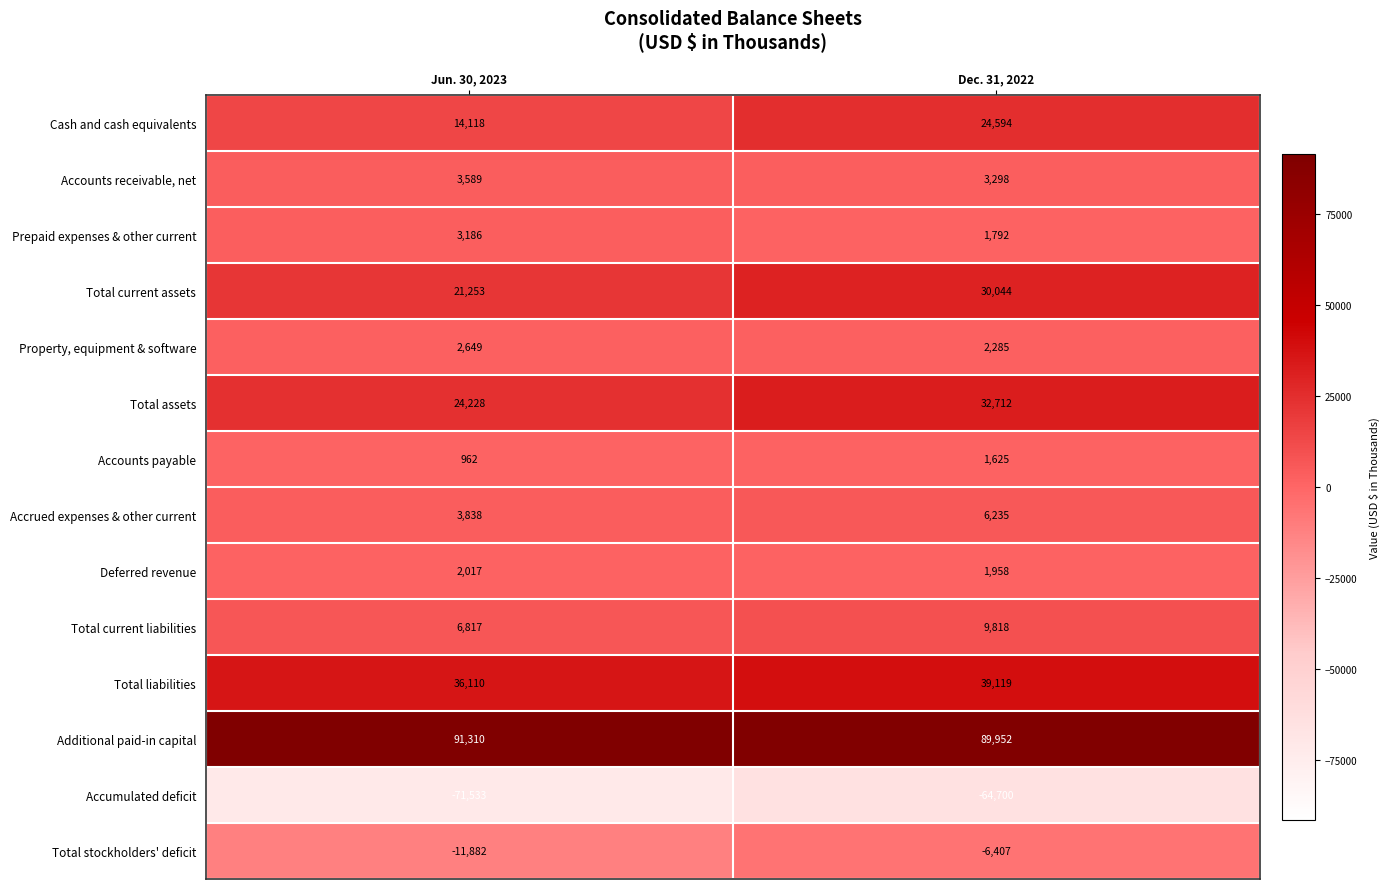

What is the total value across all series at Jun. 30, 2023?

126662